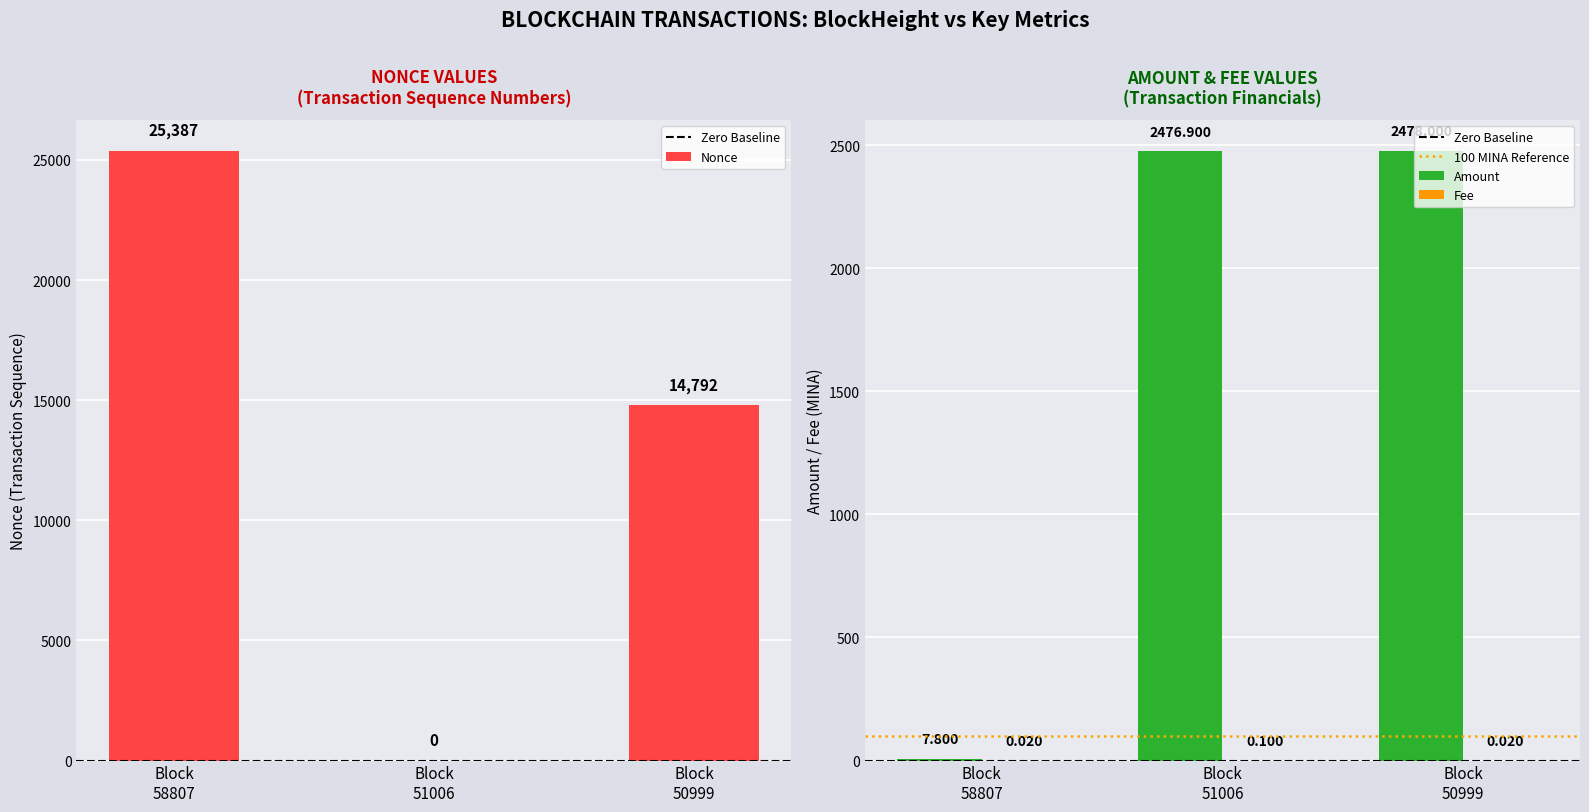

Is it true that Nonce equals 23652.3 at Block 50999?

False